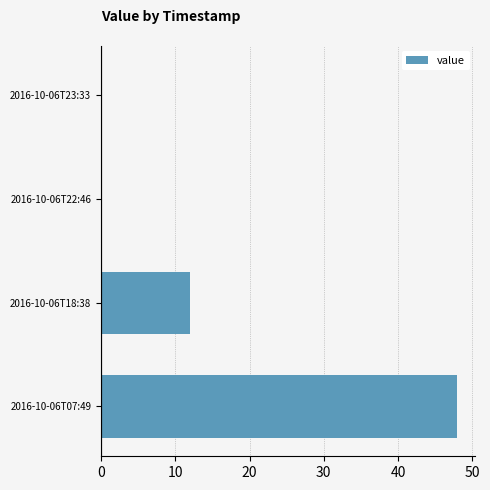

What is the sum of the values at 2016-10-06T07:49 and 2016-10-06T23:33?

48